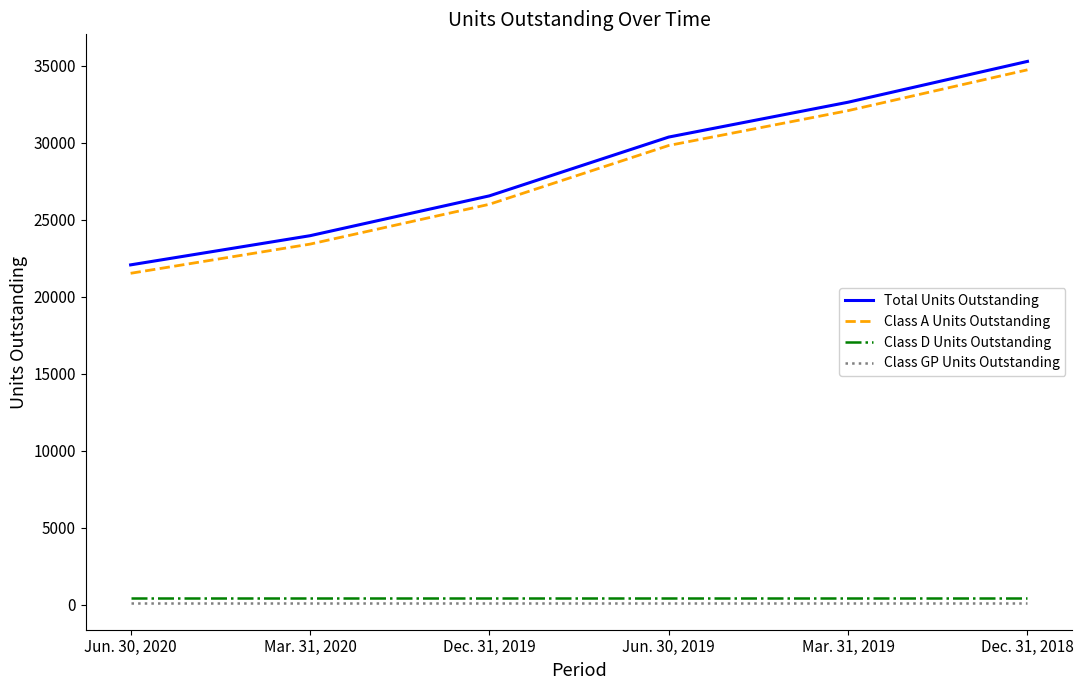

What is the difference between the Total Units Outstanding values at Mar. 31, 2019 and Jun. 30, 2019?

2262.6